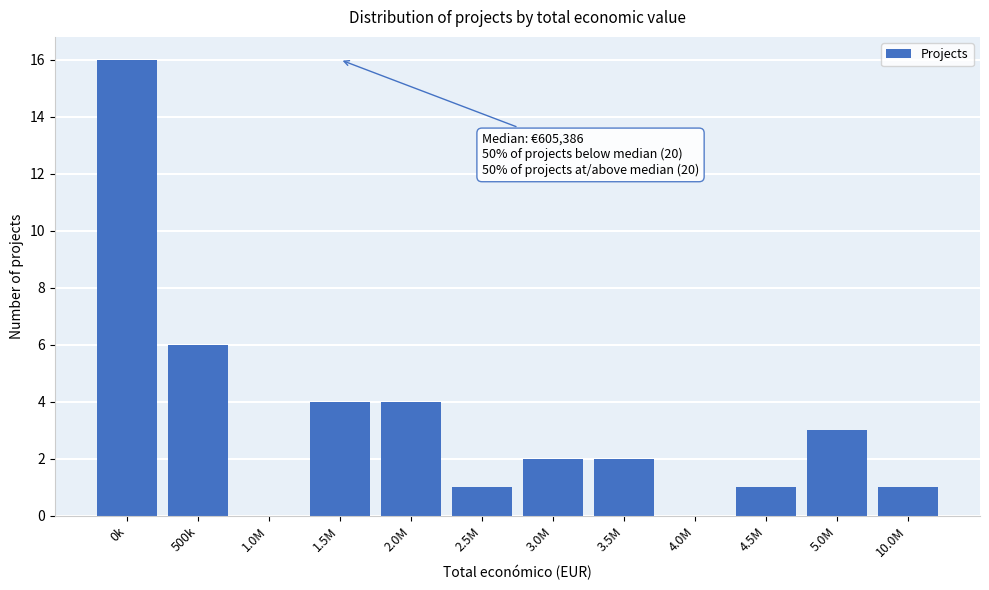

Reading left to right, transcribe all the data shown in this chart.

0k=16	500k=6	1.0M=0	1.5M=4	2.0M=4	2.5M=1	3.0M=2	3.5M=2	4.0M=0	4.5M=1	5.0M=3	10.0M=1